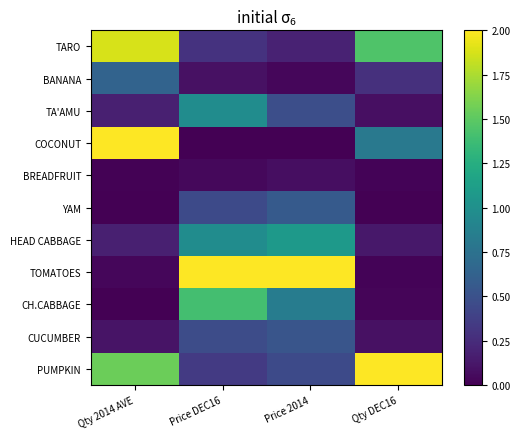

Which series has the widest spread of values?

COCONUT